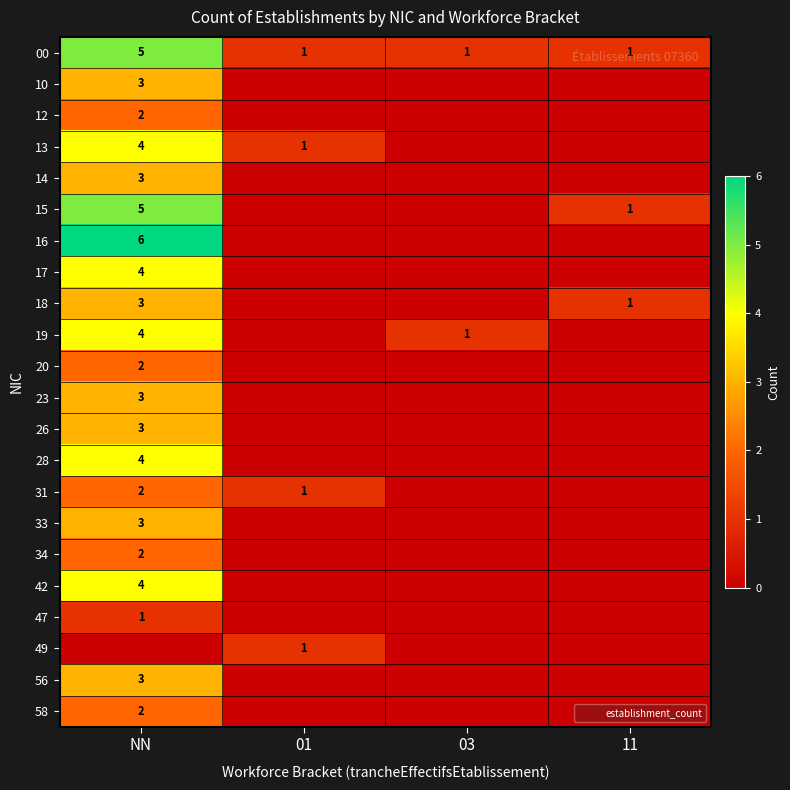

Where does the 13 series first go above 1?

NN